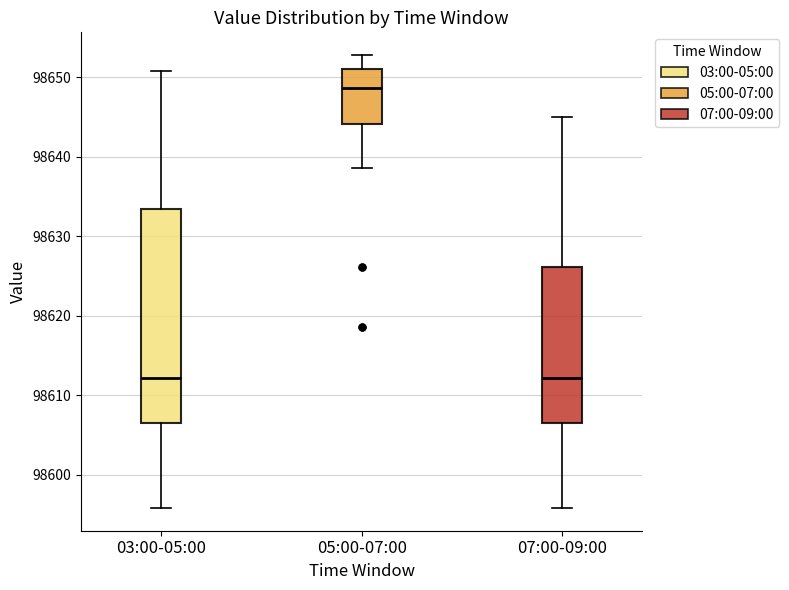

Which box is the tallest, from its lower edge to its upper edge?

03:00-05:00